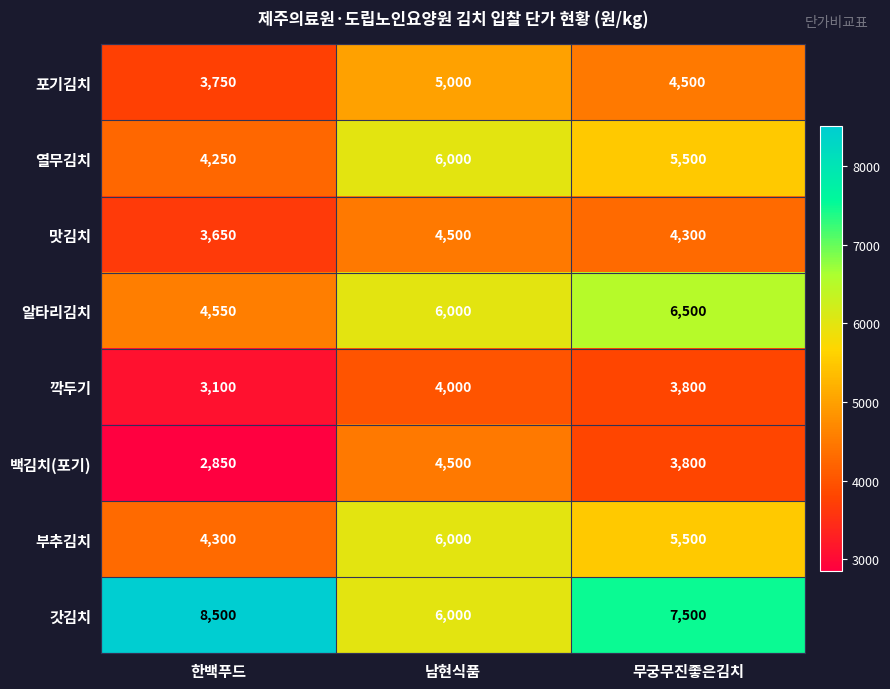

At how many categories does at least one series exceed 7365?

2